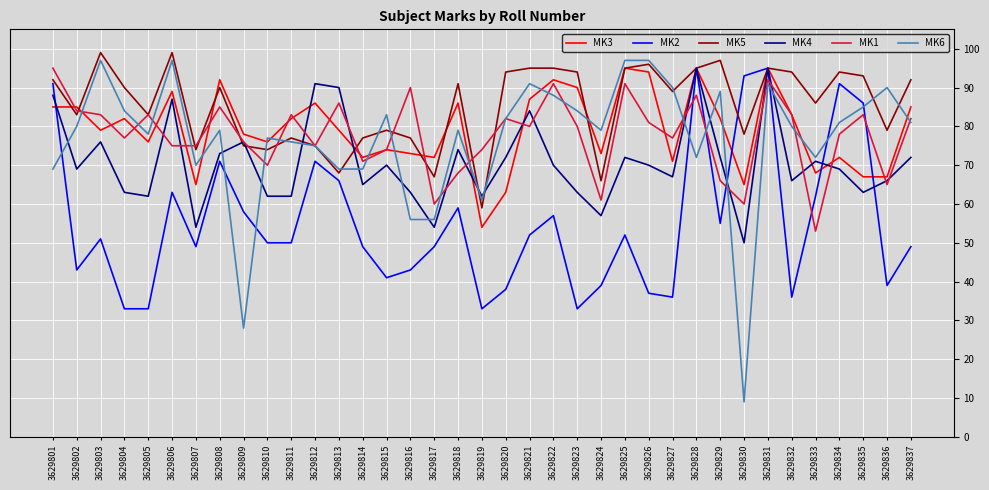

The value of MK4 at 3629823 is 105. True or false?

False